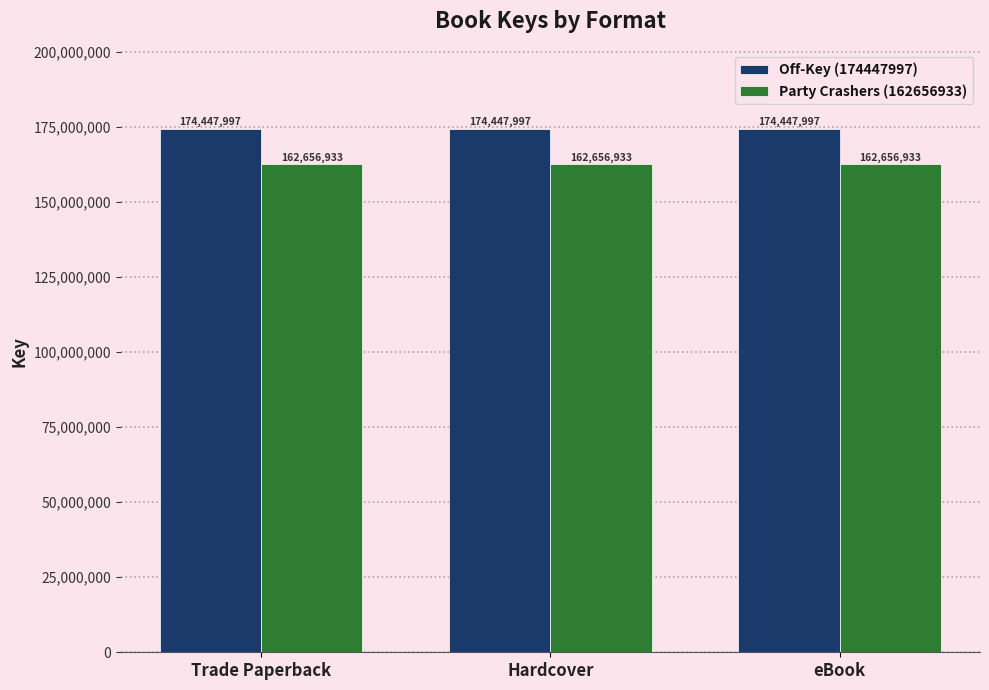

Reading left to right, transcribe all the data shown in this chart.

Off-Key (174447997): Trade Paperback=174447997	Hardcover=174447997	eBook=174447997
Party Crashers (162656933): Trade Paperback=162656933	Hardcover=162656933	eBook=162656933